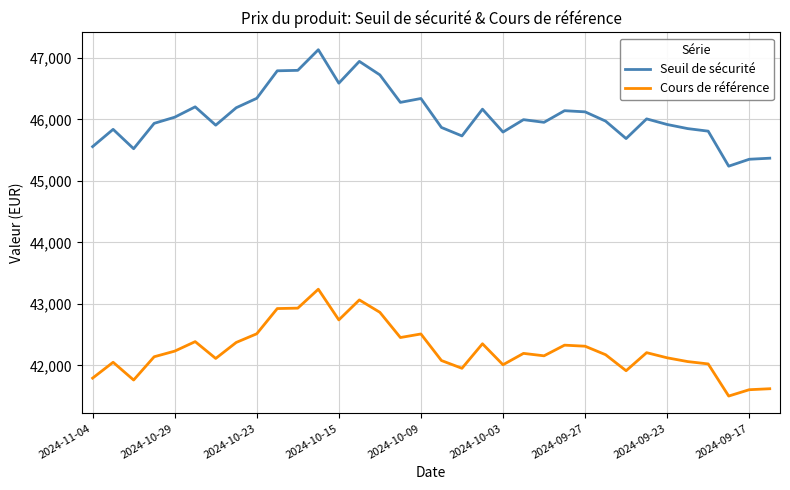

True or false: Cours de référence and Seuil de sécurité cross at least once.

False